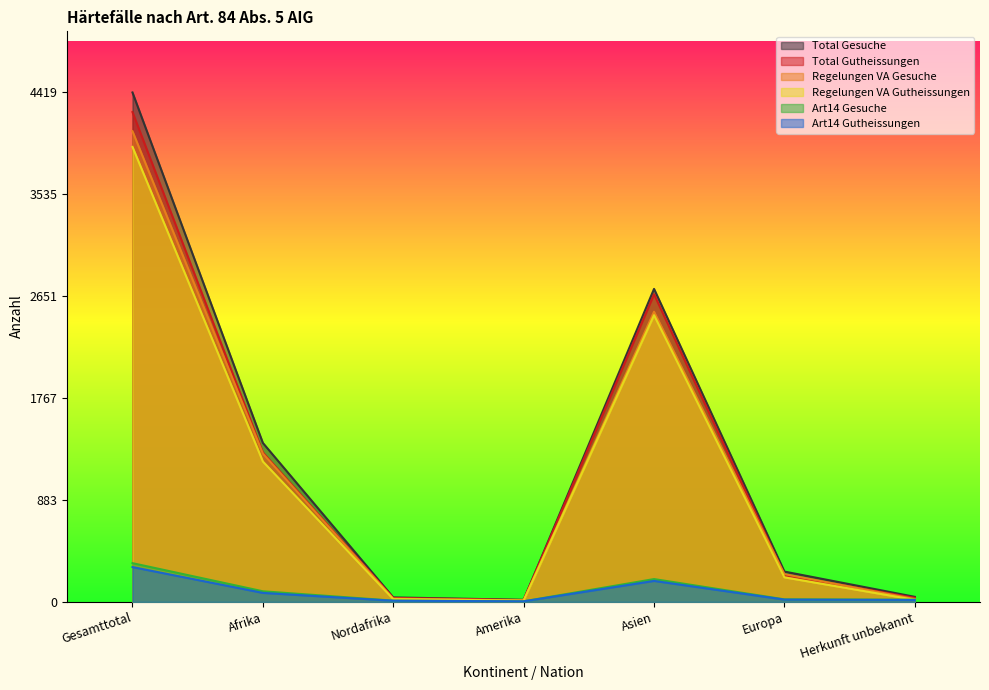

Reading left to right, what are all the values shown in this chart?

Total Gesuche: Gesamttotal=4419	Afrika=1379	Nordafrika=39	Amerika=18	Asien=2715	Europa=263	Herkunft unbekannt=44
Total Gutheissungen: Gesamttotal=4249	Afrika=1296	Nordafrika=34	Amerika=16	Asien=2669	Europa=233	Herkunft unbekannt=35
Regelungen VA Gesuche: Gesamttotal=4083	Afrika=1287	Nordafrika=28	Amerika=13	Asien=2517	Europa=241	Herkunft unbekannt=25
Regelungen VA Gutheissungen: Gesamttotal=3947	Afrika=1218	Nordafrika=24	Amerika=11	Asien=2487	Europa=213	Herkunft unbekannt=18
Art14 Gesuche: Gesamttotal=336	Afrika=92	Nordafrika=11	Amerika=5	Asien=198	Europa=22	Herkunft unbekannt=19
Art14 Gutheissungen: Gesamttotal=302	Afrika=78	Nordafrika=10	Amerika=5	Asien=182	Europa=20	Herkunft unbekannt=17